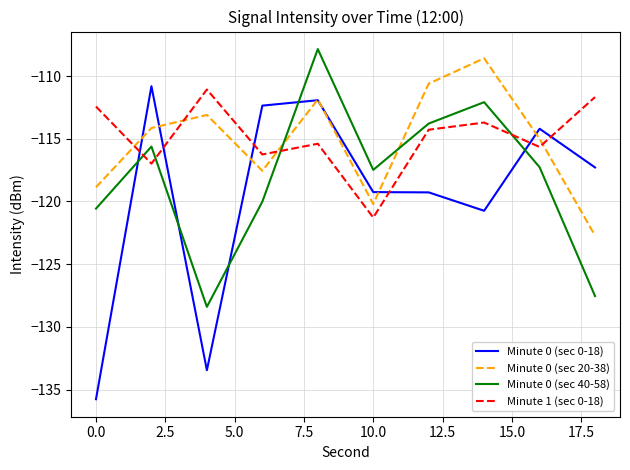

What are all the series names shown in the legend?

Minute 0 (sec 0-18), Minute 0 (sec 20-38), Minute 0 (sec 40-58), Minute 1 (sec 0-18)